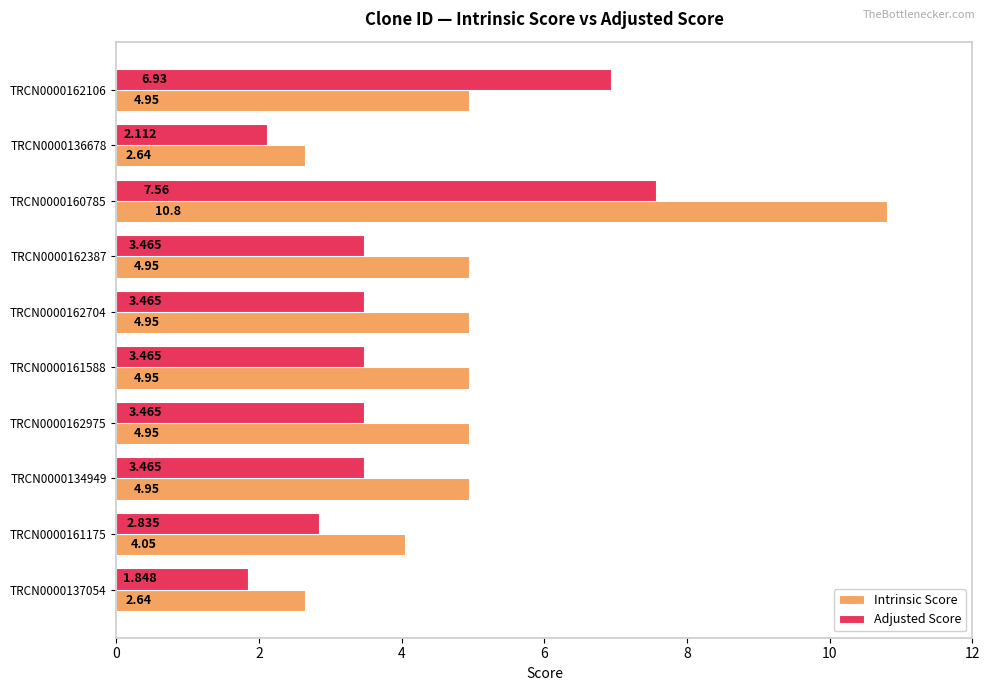

At how many categories does at least one series exceed 4?

8